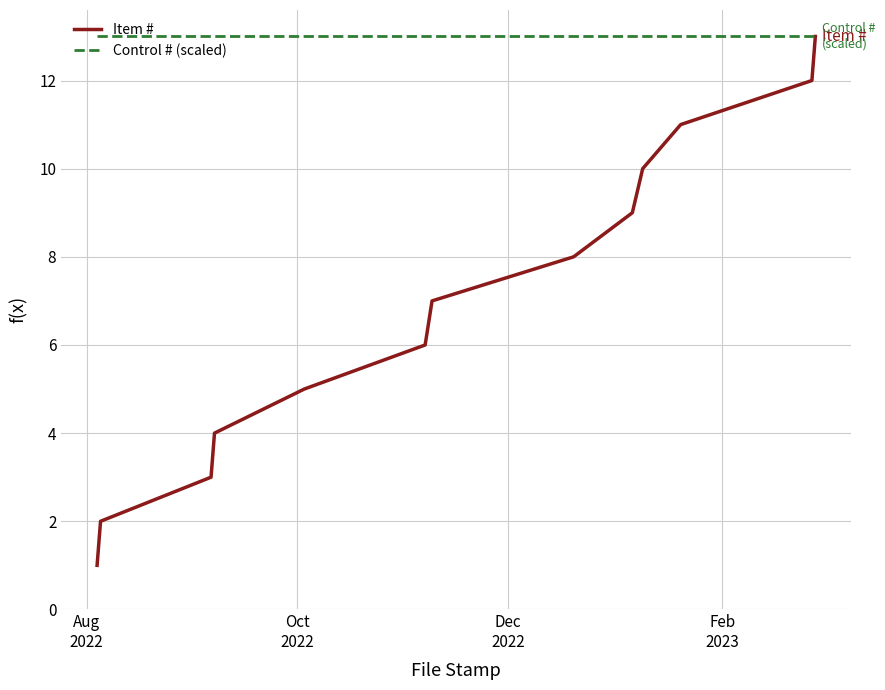

List the series in order of their overall mean, highest first.

Control # (scaled), Item #